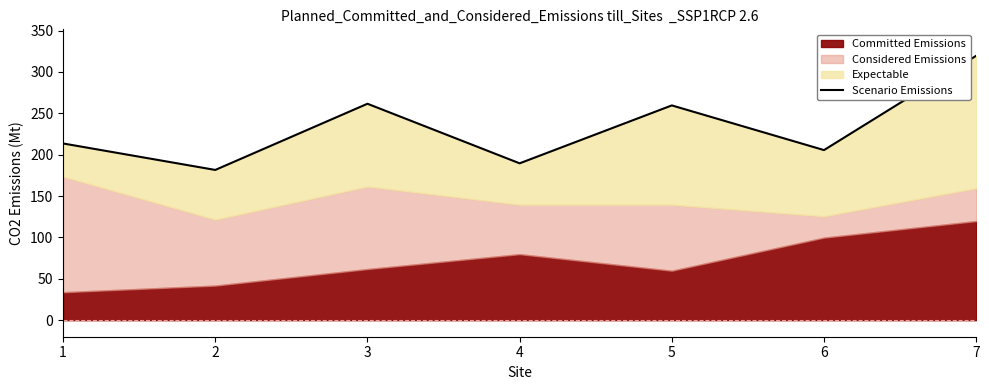

List the labels in order of value, largest first.

7, 3, 5, 1, 6, 4, 2